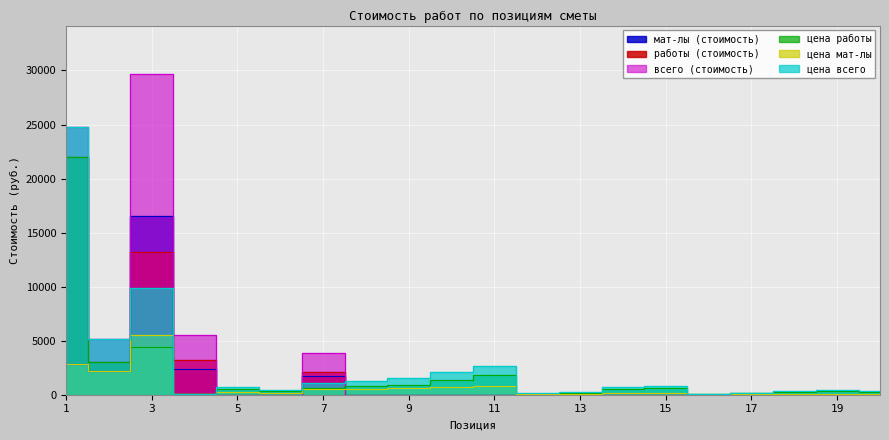

Count the number of data series in this chart.

6